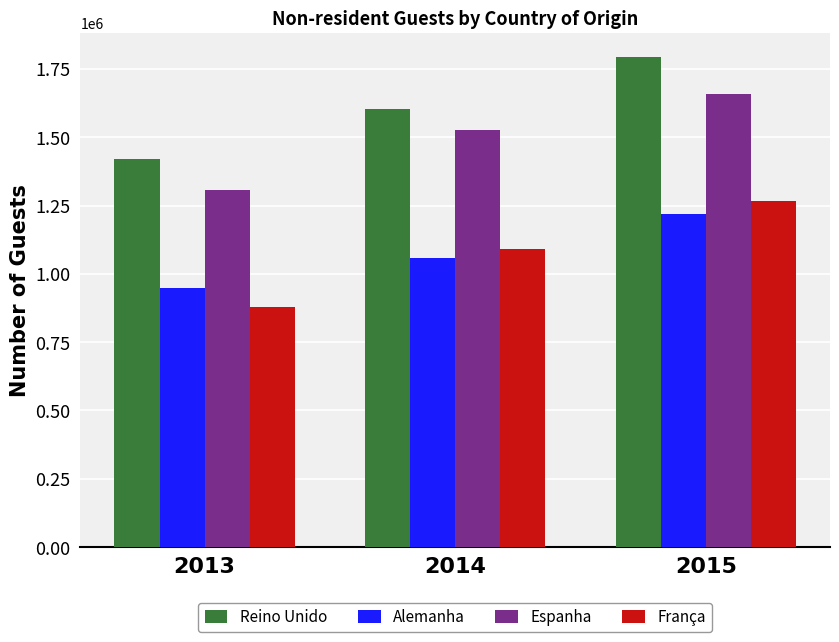

What is the value of the Espanha bar at the 2nd from the left?

1525569